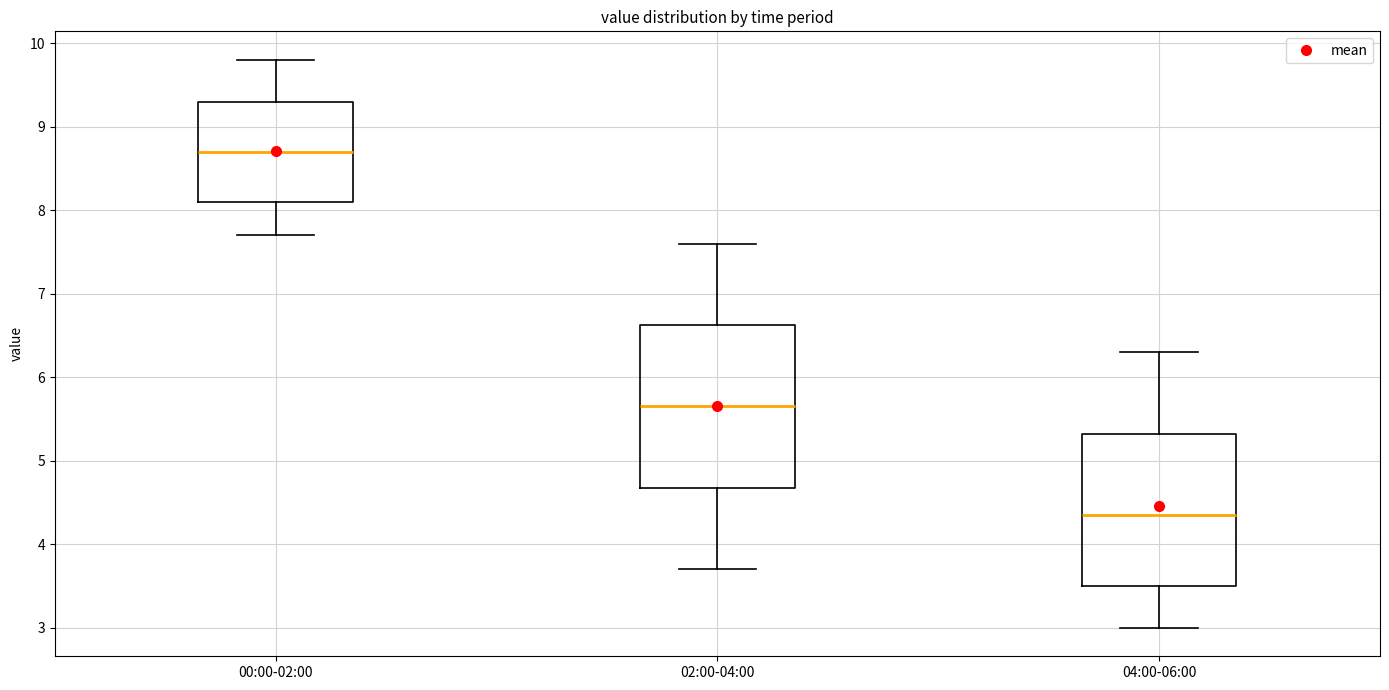

Reading left to right, transcribe this box plot: for each box, give where its median line is, the range the box spans, and where its two whiskers end, as read against the y-axis. The values are not printed on the chart, so give them approximately, as read against the axis.

00:00-02:00: median 8.7, box 8.1 to 9.3, whiskers 7.7 to 9.8
02:00-04:00: median 5.7, box 4.7 to 6.6, whiskers 3.7 to 7.6
04:00-06:00: median 4.4, box 3.5 to 5.3, whiskers 3.0 to 6.3